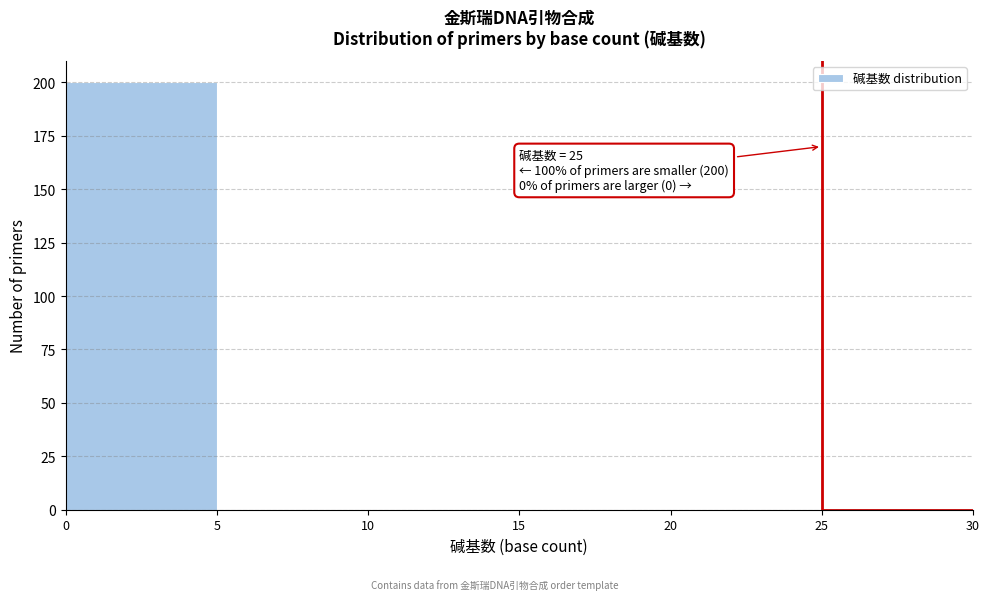

Over which range of the x-axis is the bar tallest?

0 to 5